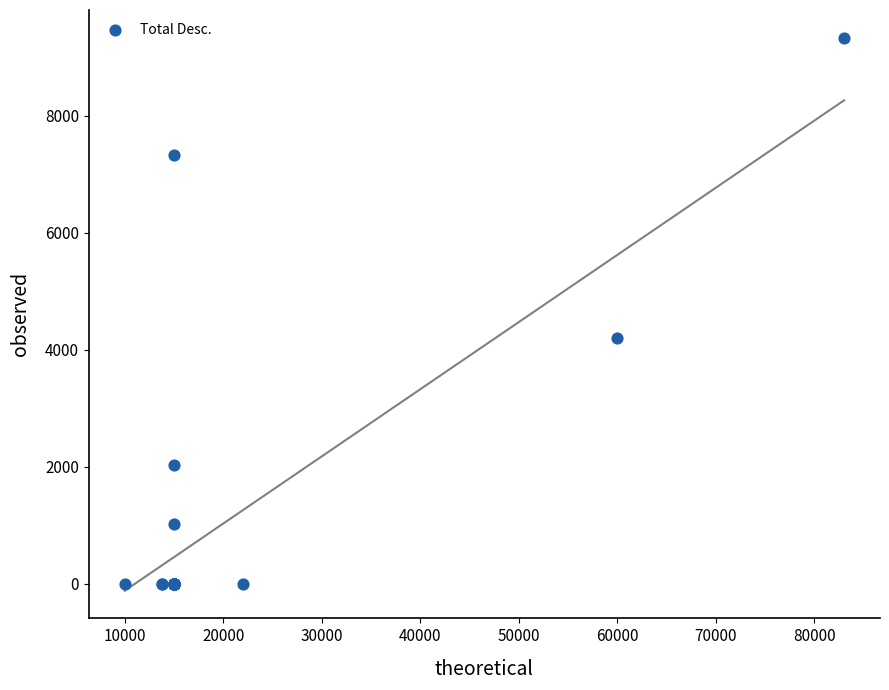

What Y value in the scatter plot is closest to 4666?

4195.9